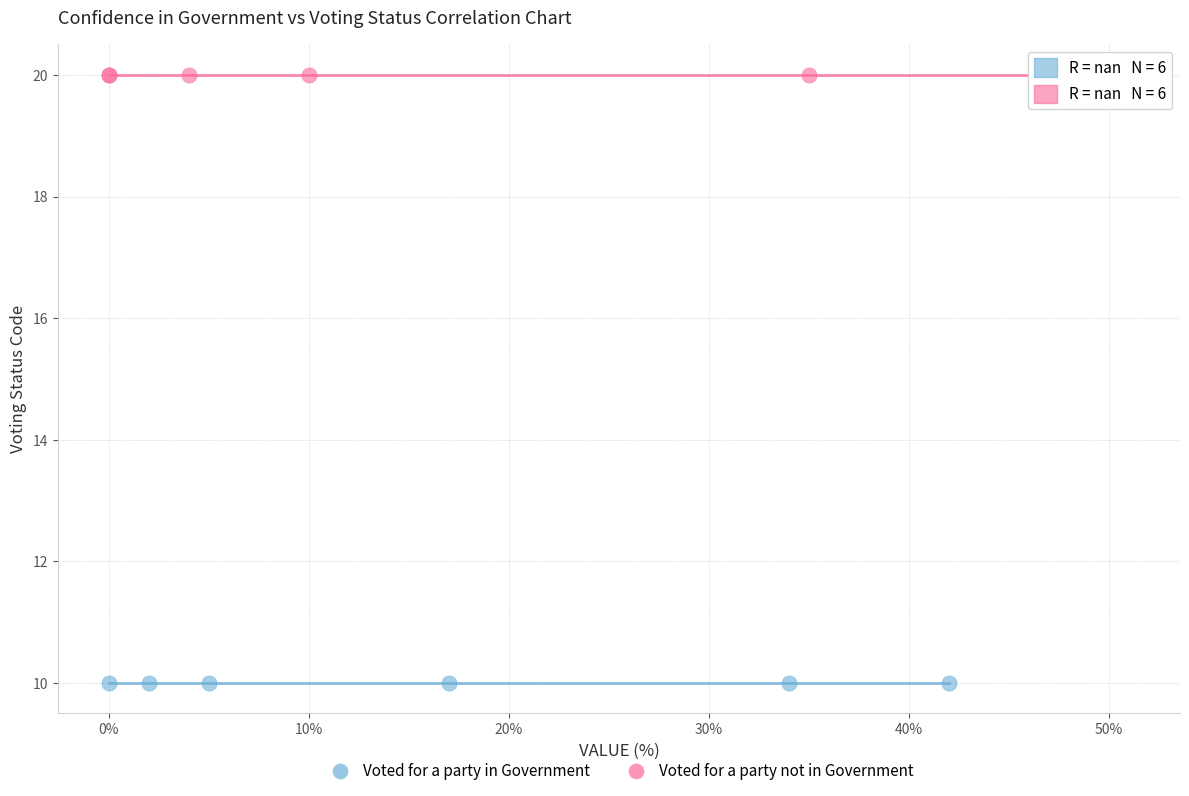

Which series contains the lowest Y value?

Voted for a party in Government